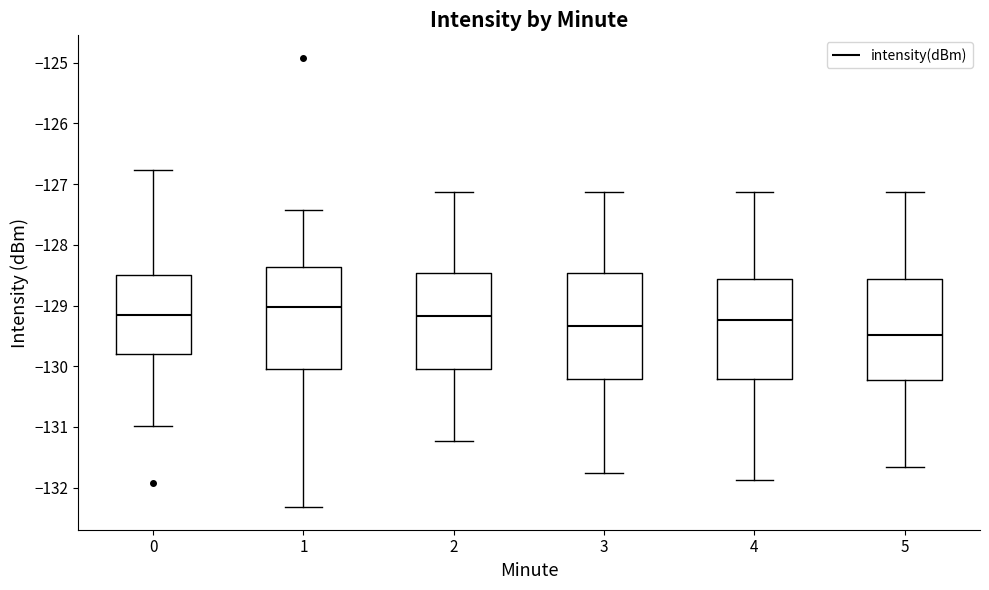

Where is the upper edge of the box at x = 5 on the y-axis? The values are not printed on the chart, so give them approximately, as read against the axis.

-128.6